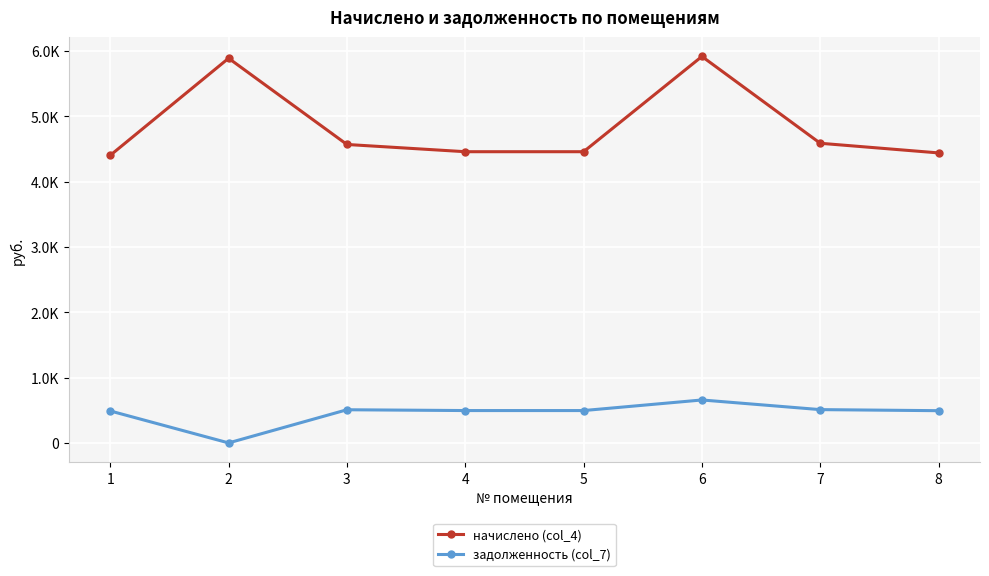

What is the maximum value shown in the chart?

5919.0